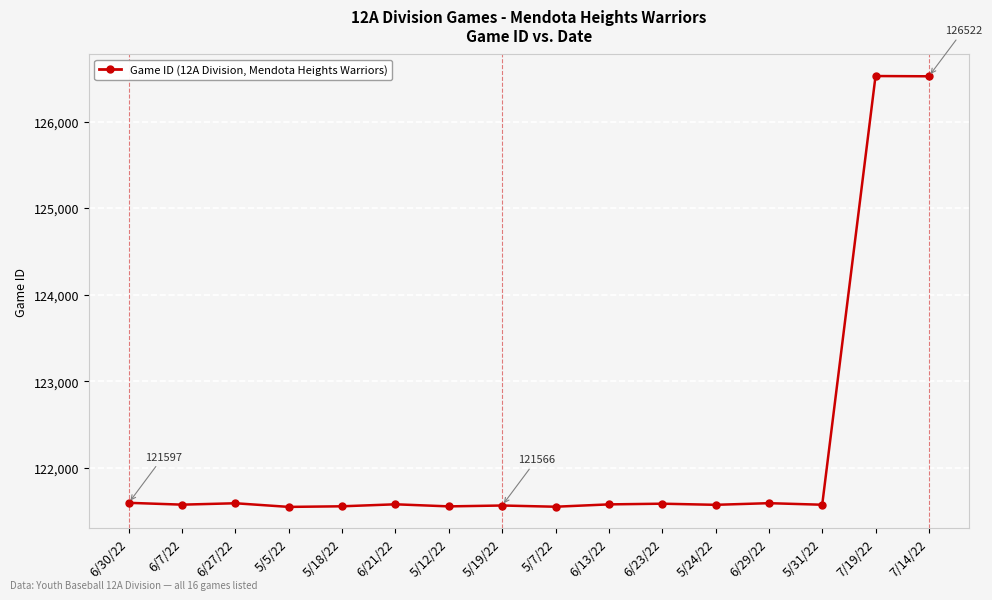

What is the maximum value shown in the chart?

126525